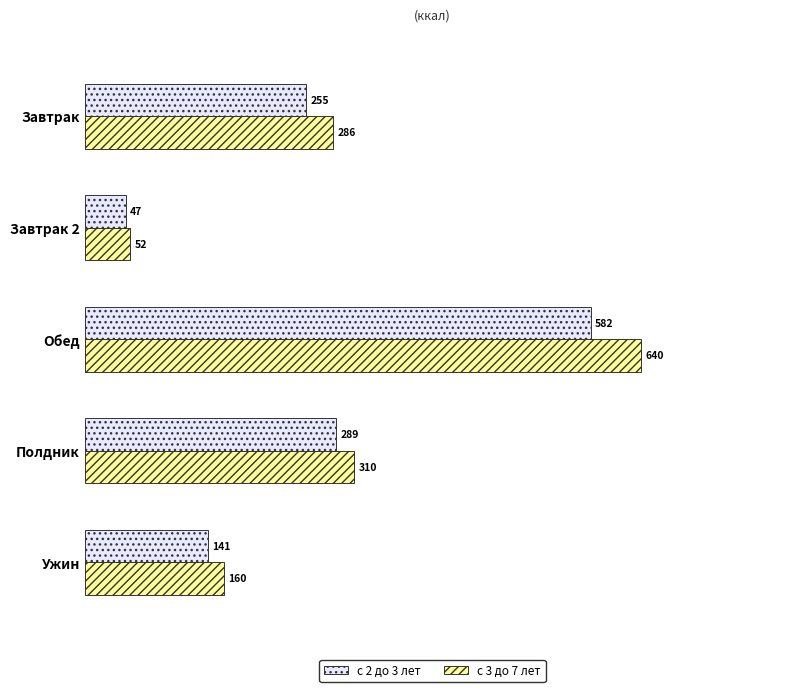

The с 3 до 7 лет series shows 160.0 at Ужин. True or false?

True